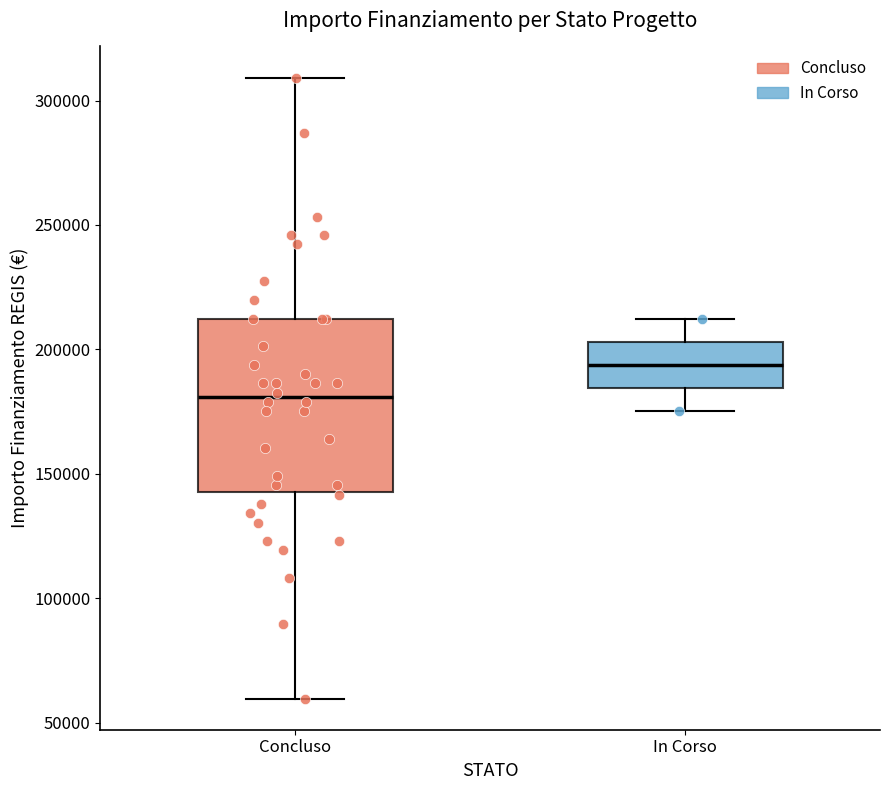

Which box's median line is the highest?

In Corso